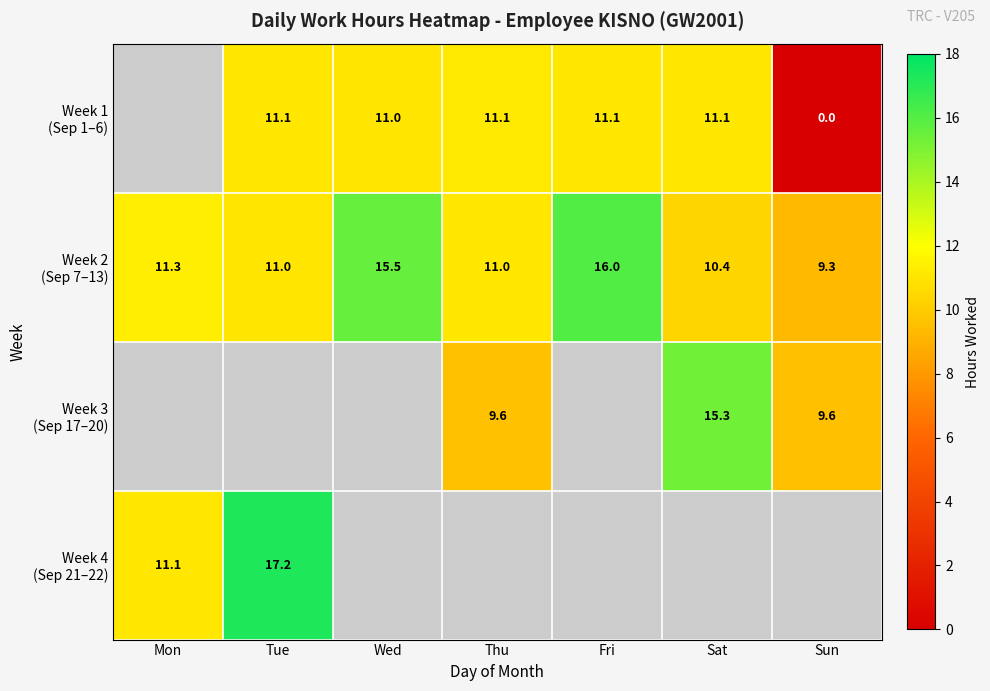

Is the value of Week 2 (Sep 7–13) at Thu greater than the value of Week 3 (Sep 17–20) at Wed?

No